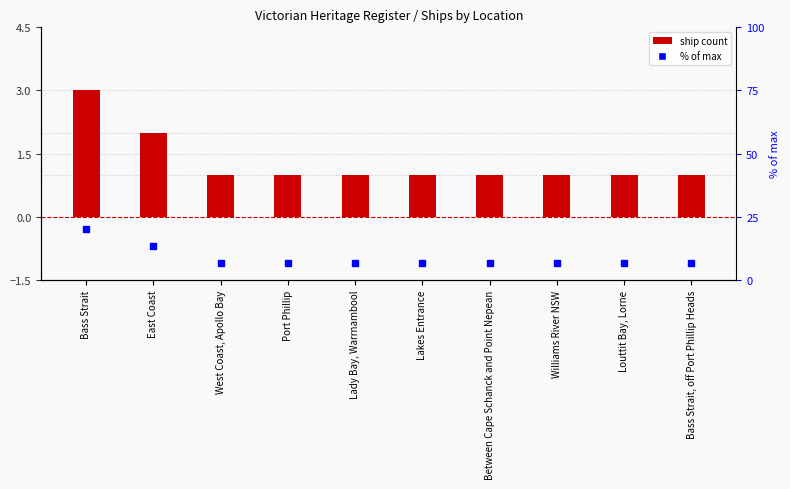

What is the value of the 5th bar from the left?

1